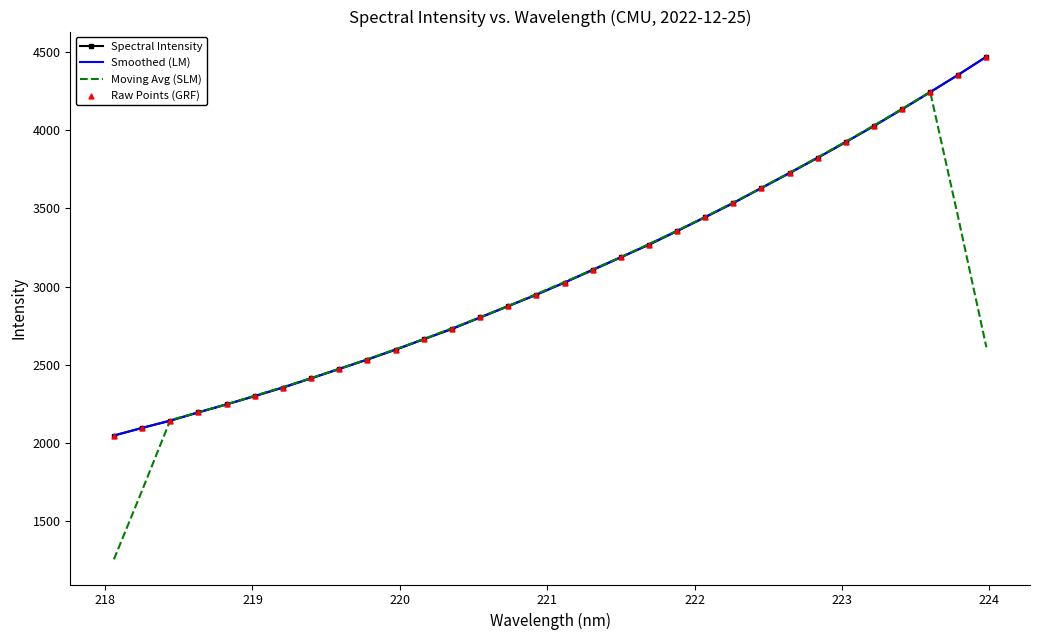

What is the minimum value for Smoothed (LM)?

2048.8